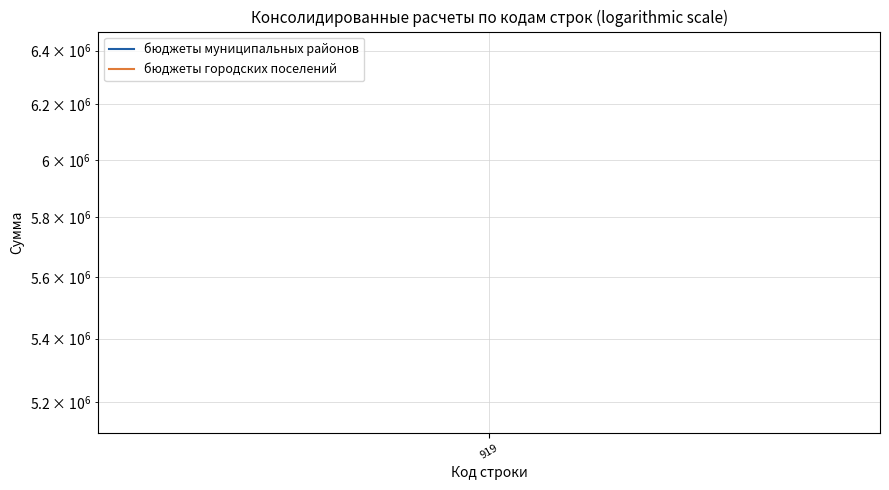

What is the minimum value shown in the chart?

5163196.0